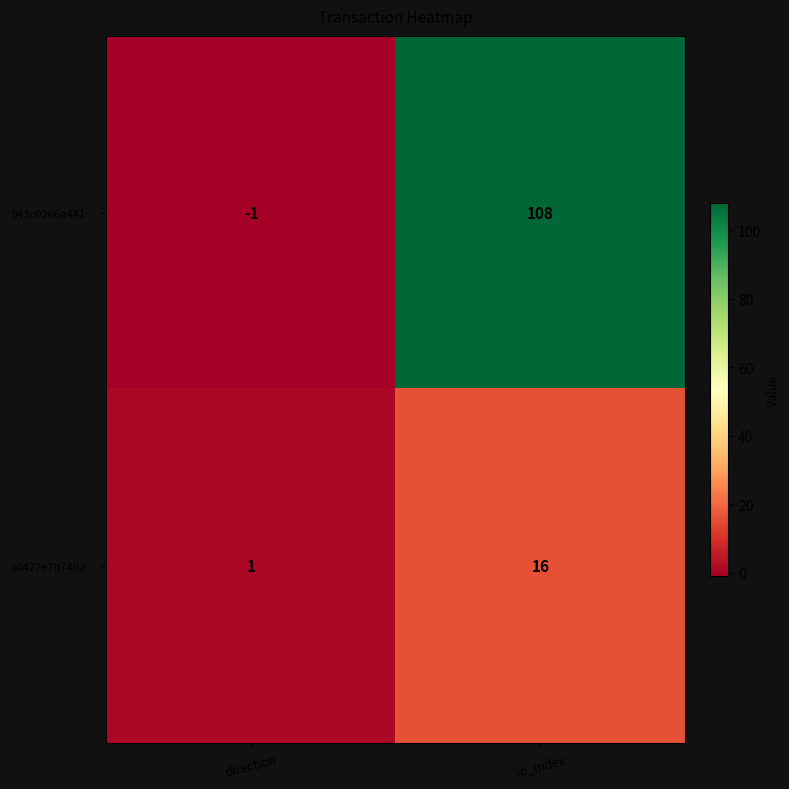

What is the difference between the highest and lowest values at io_index?

92